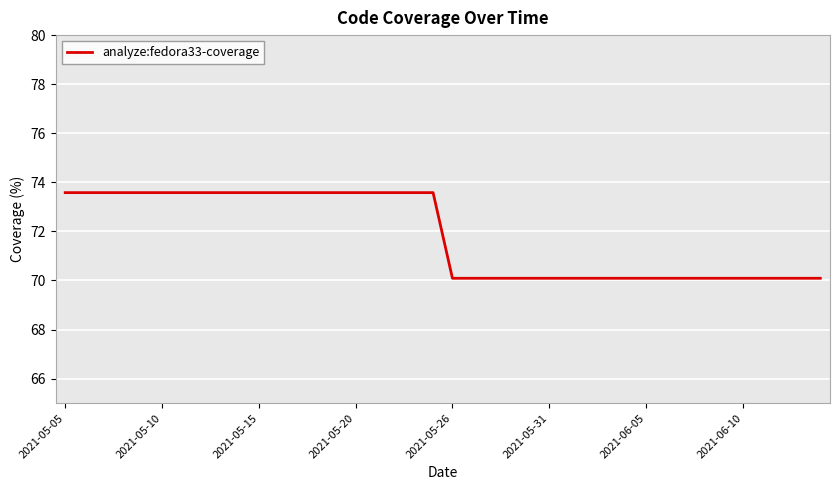

What is the minimum value shown in the chart?

70.1